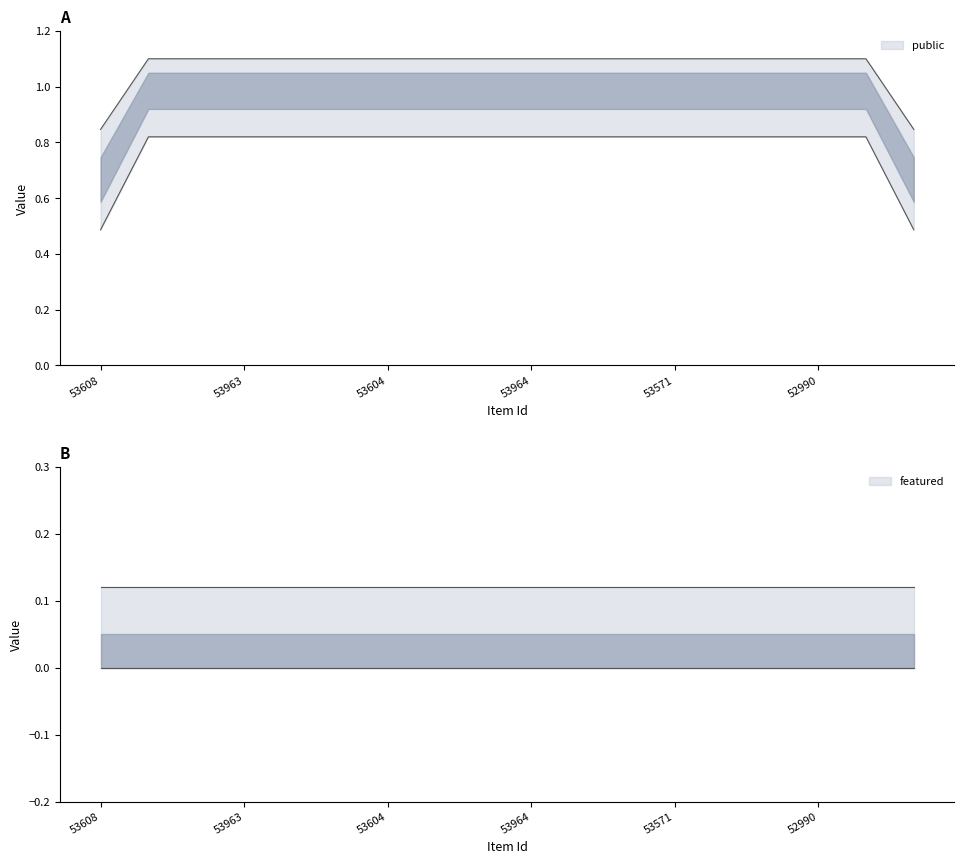

True or false: public and featured intersect in this chart.

False